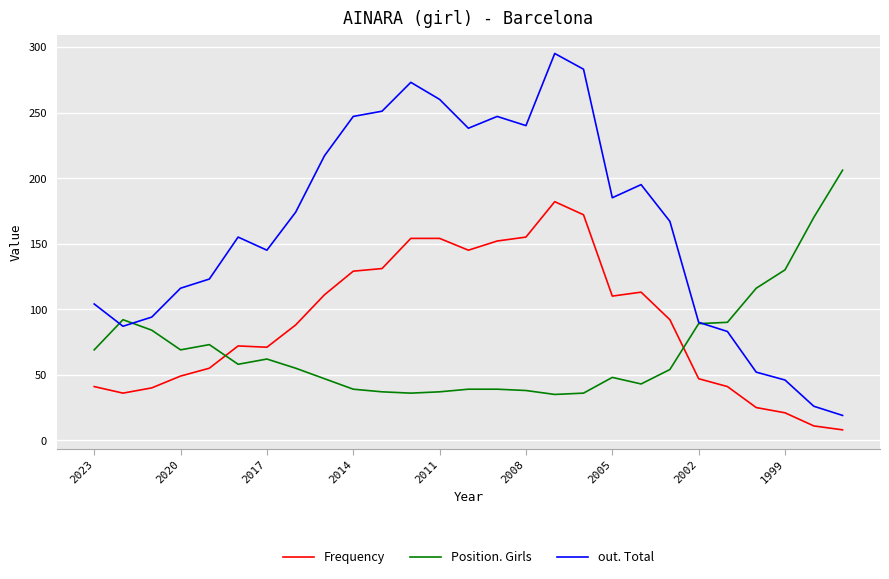

True or false: out. Total has more than 1 interior local peaks.

True